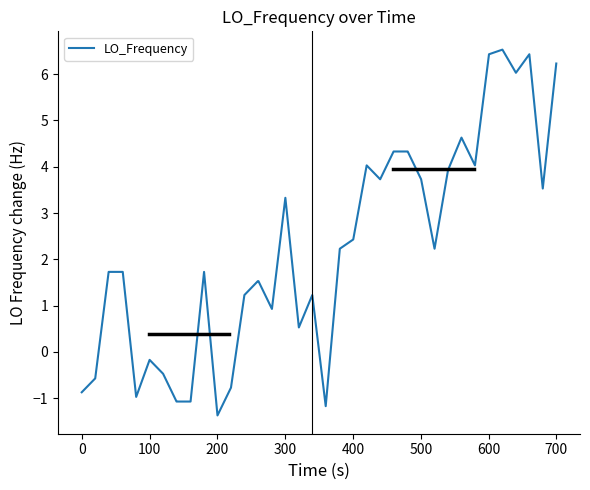

What is the maximum value shown in the chart?

6.5